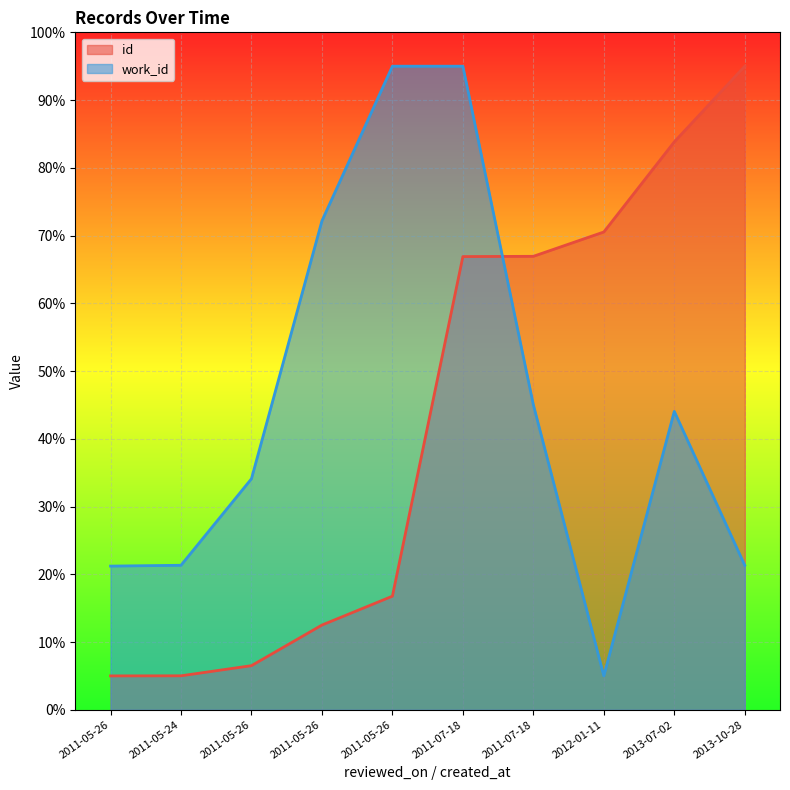

How many data points in id are above 66?

5